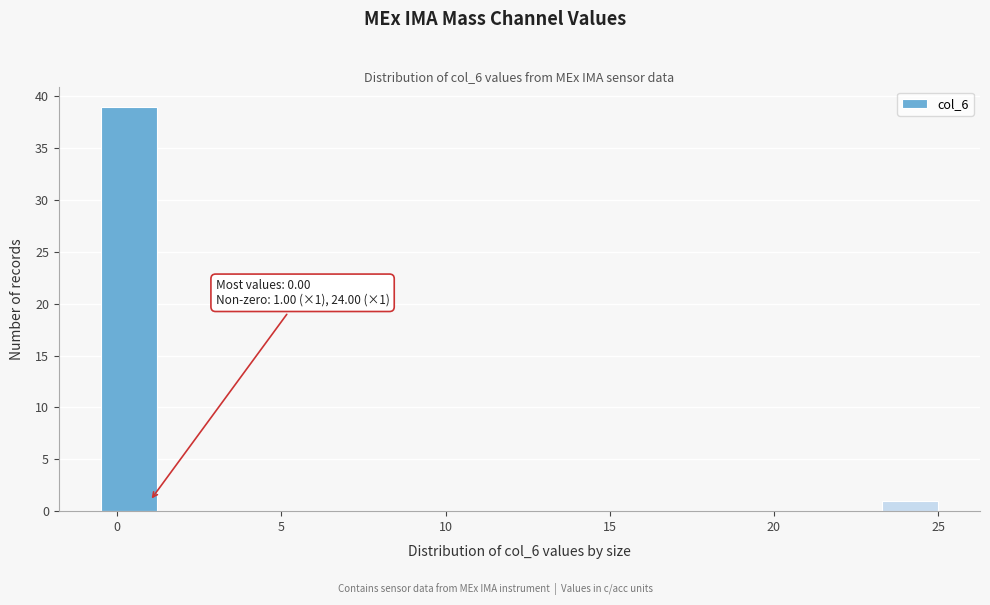

Around what value on the x-axis is the tallest bar? Give the approximate position of its centre, as read against the axis.

0.5